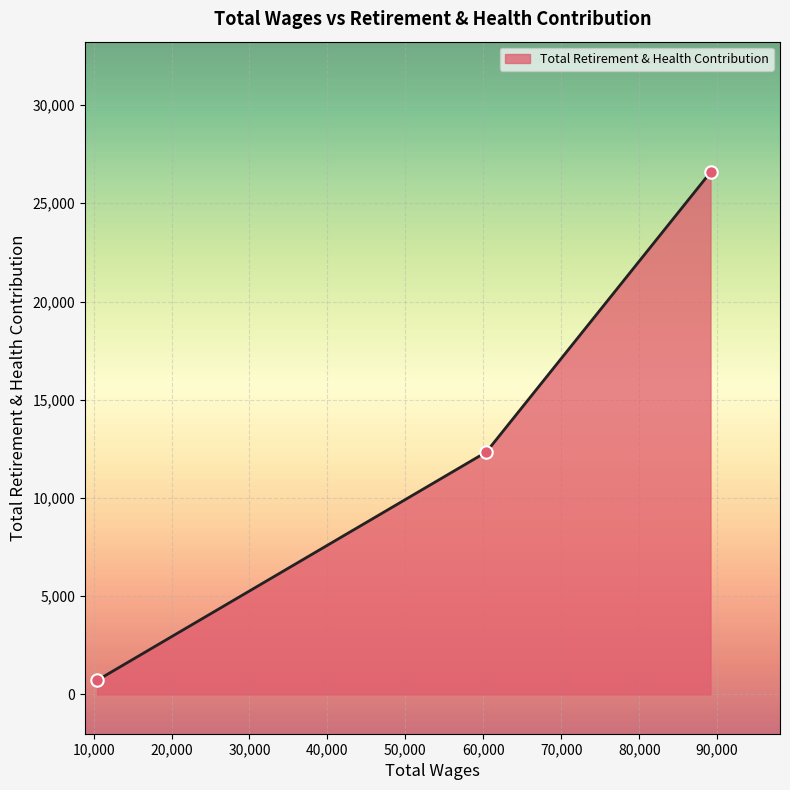

What is the difference between the maximum and minimum values?

25864